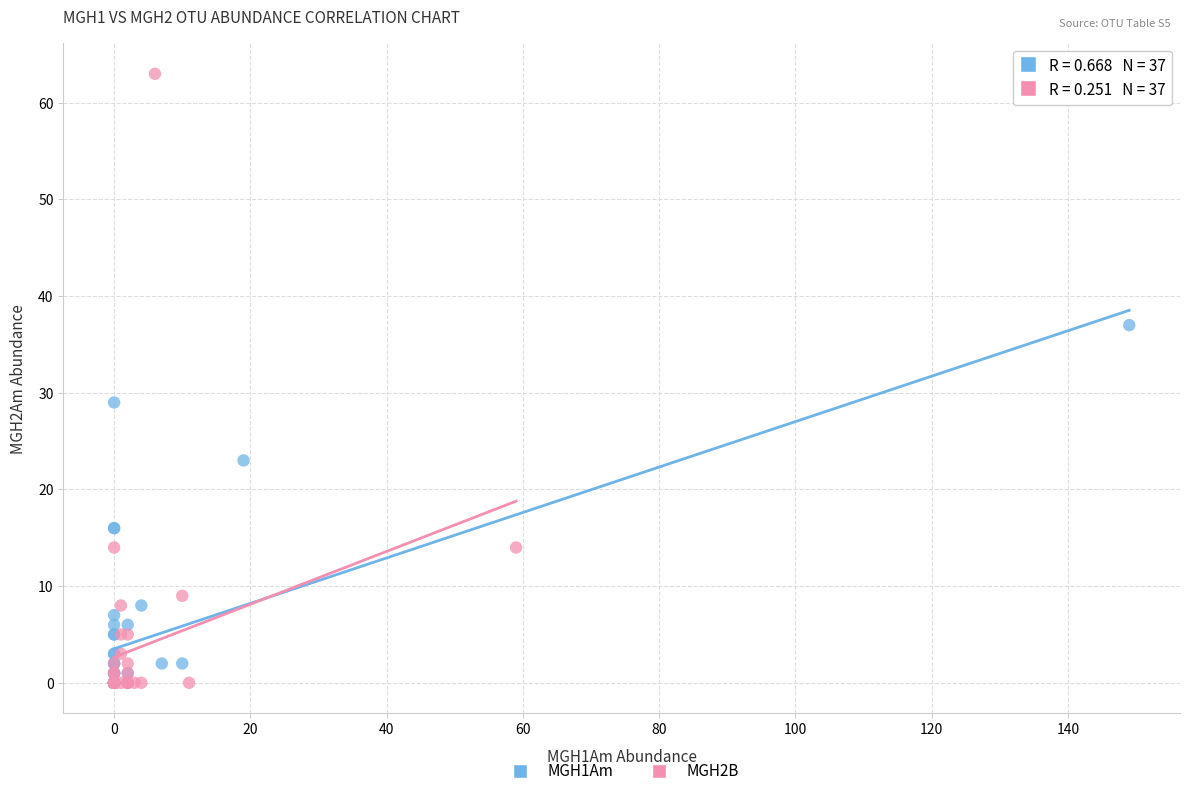

Which series has the widest spread of Y values?

MGH2B